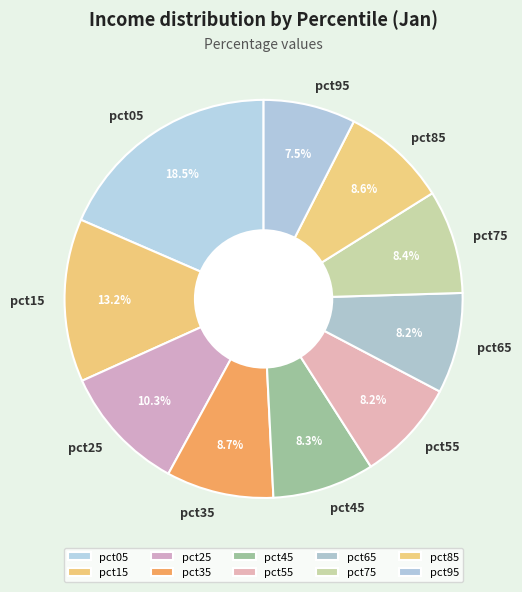

Is pct45 the majority of the pie?

No